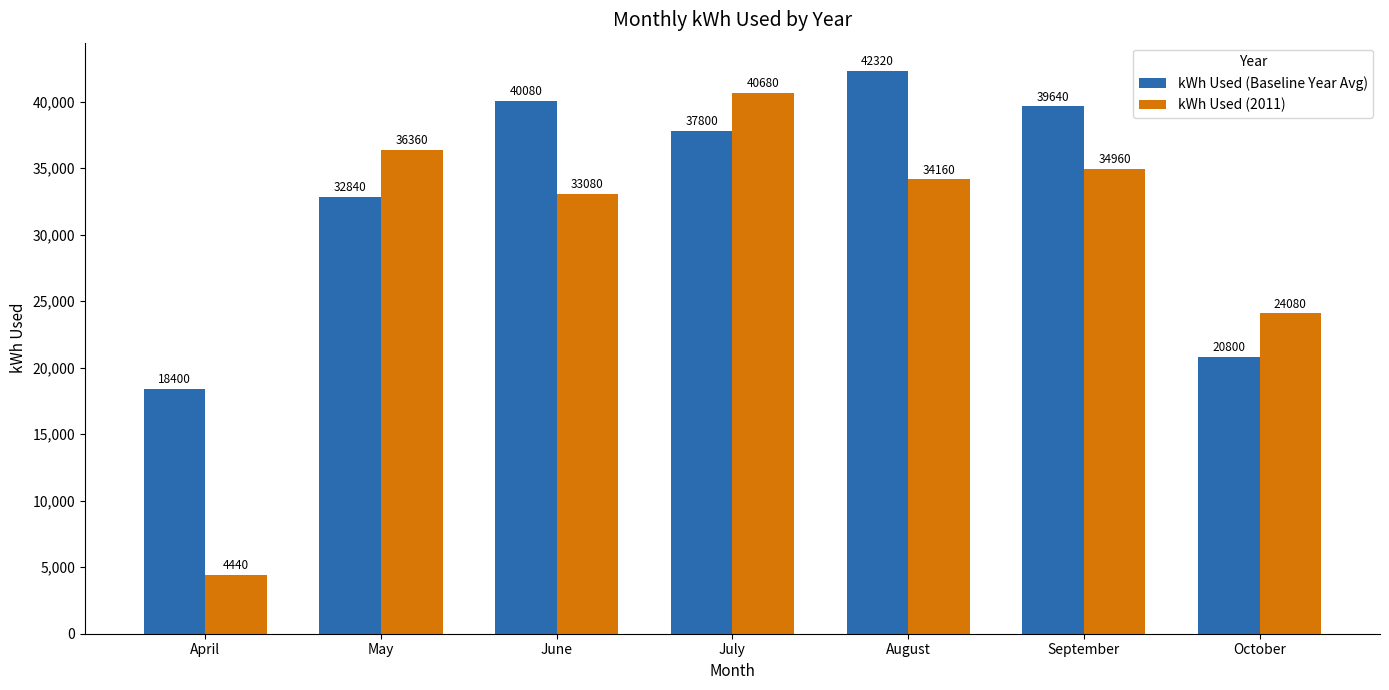

Rank the series by their maximum value, from highest to lowest.

kWh Used (Baseline Year Avg), kWh Used (2011)